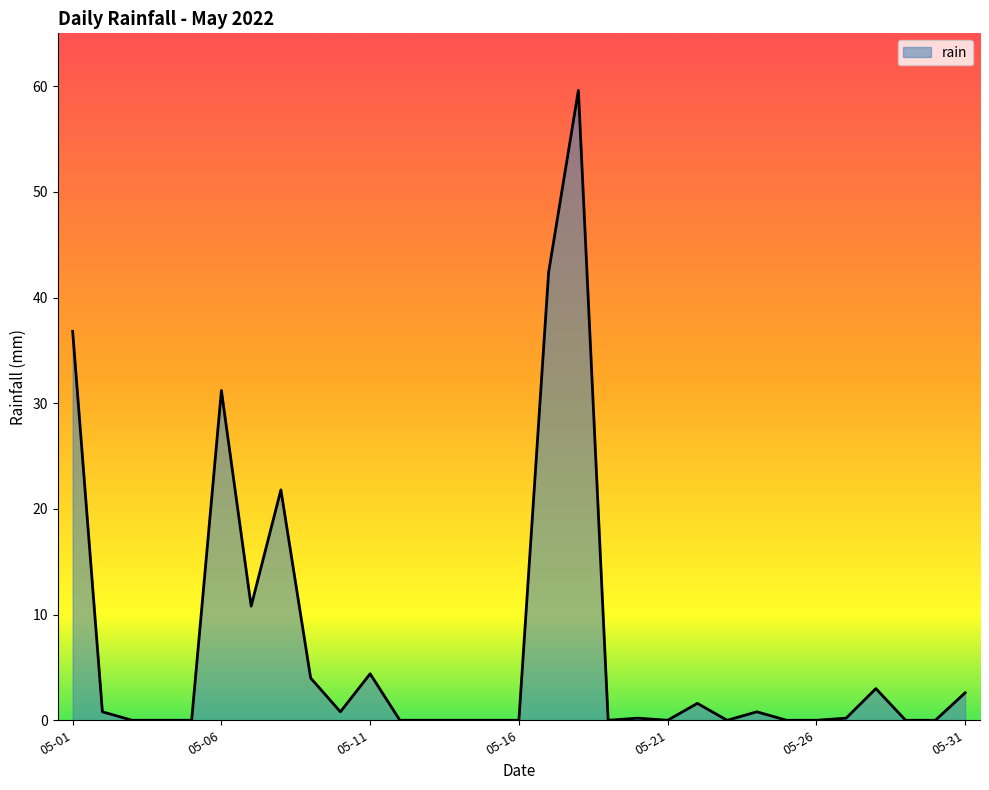

How many lines are shown in the chart?

1